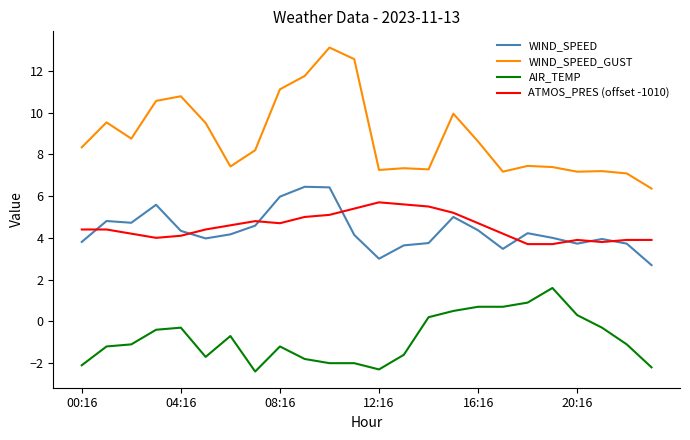

True or false: AIR_TEMP and ATMOS_PRES (offset -1010) intersect in this chart.

False